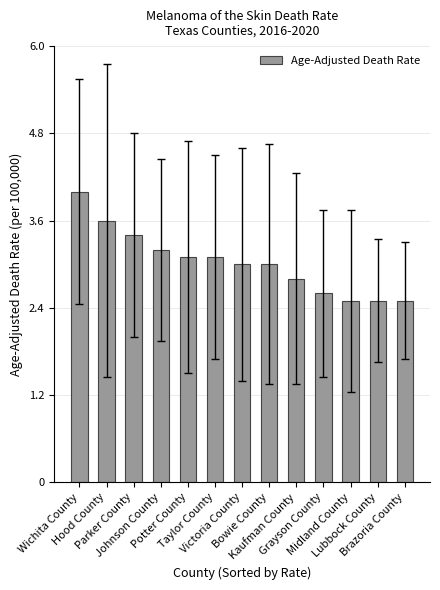

What position from the left is Bowie County?

8